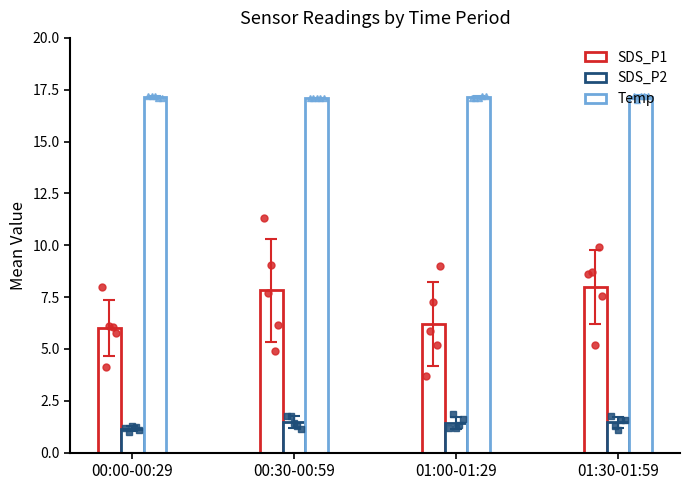

Where is SDS_P2 nearest to the value 1?

00:00-00:29